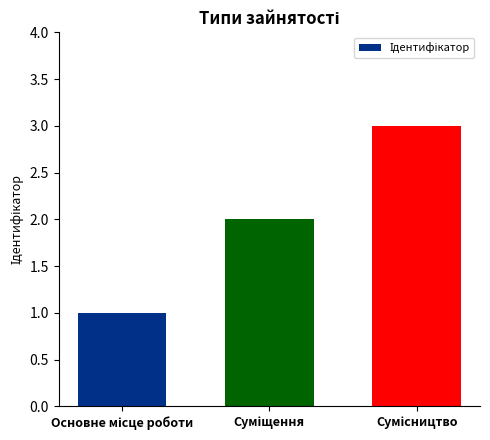

What is the maximum value shown in the chart?

3